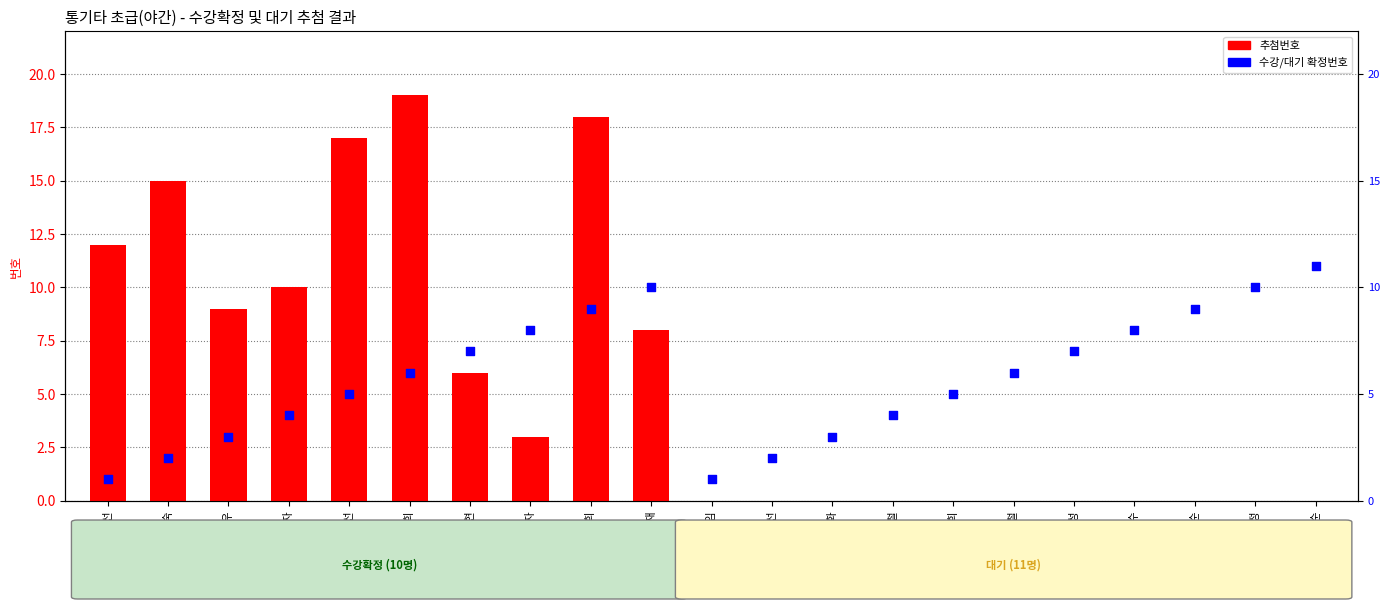

What is the change in value from 정○자 to 장○희?

+5